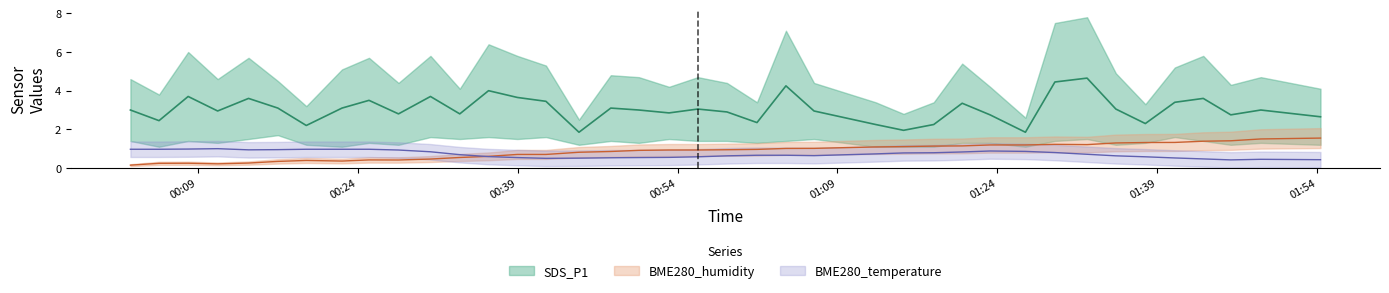

How many lines are shown in the chart?

3